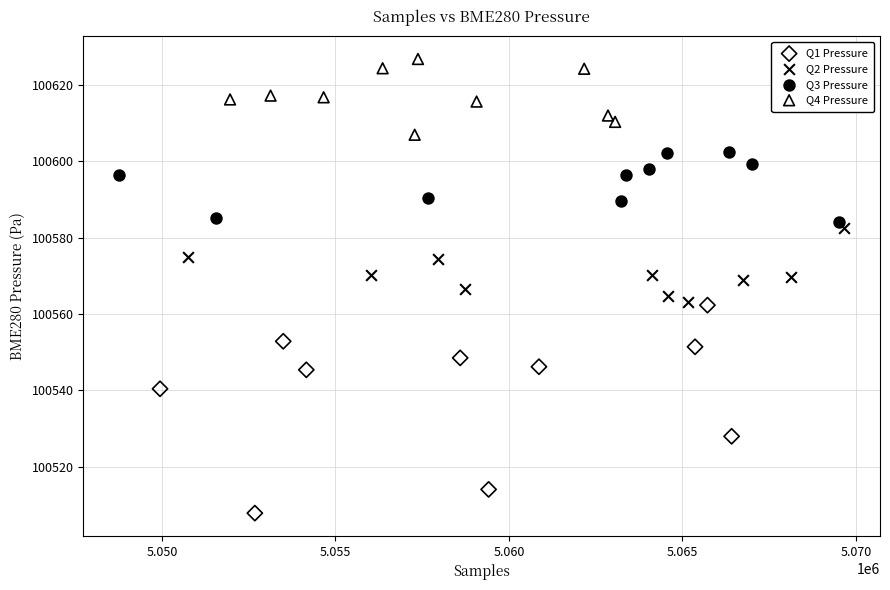

Which series contains the highest Y value?

Q4 Pressure